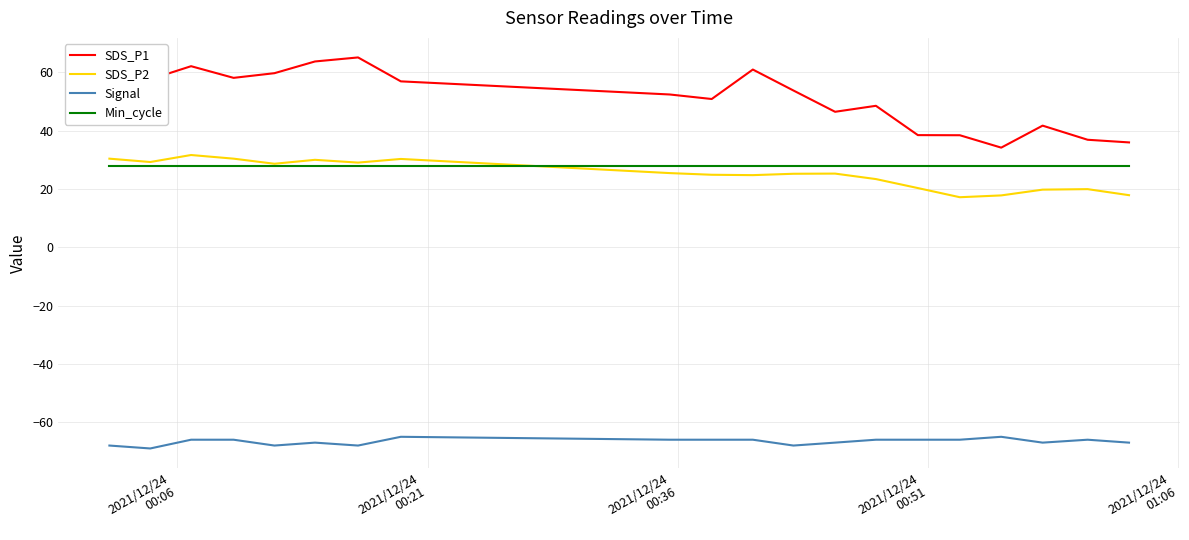

Which series has the largest total across all categories?

SDS_P1